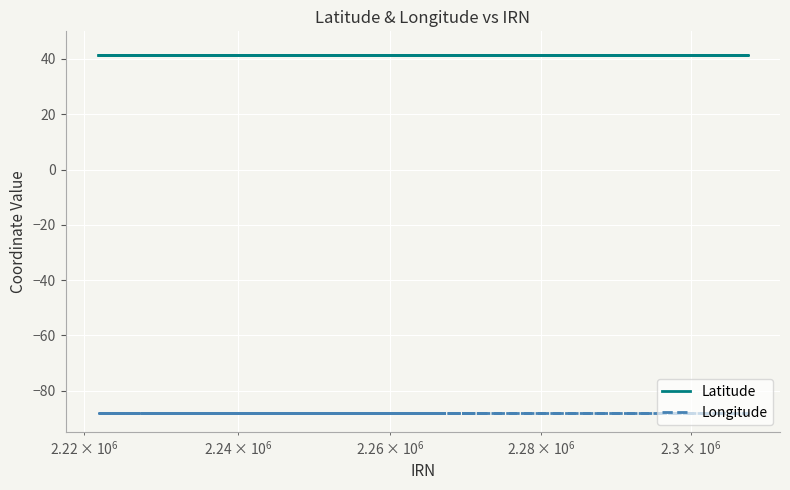

The Longitude series shows -38.1 at 11. True or false?

False